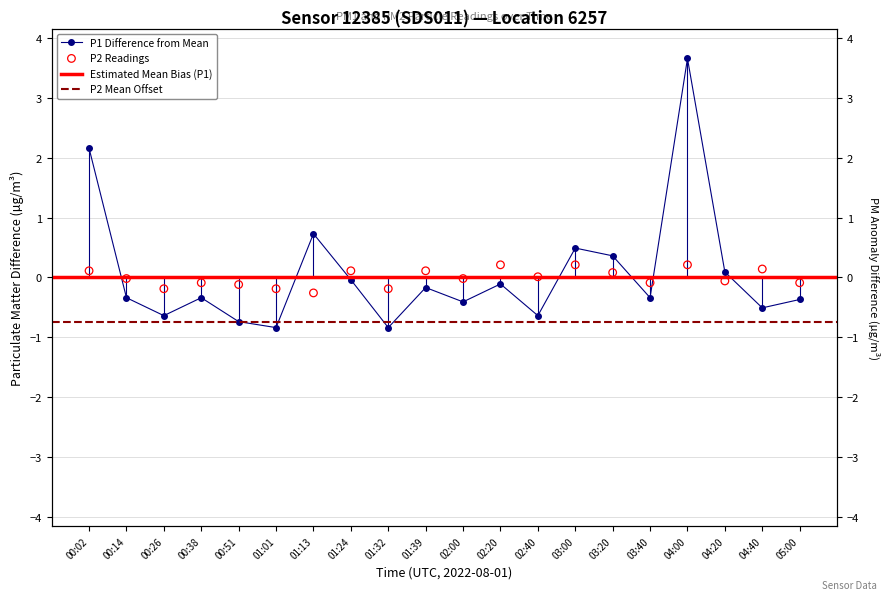

Which series has the largest Y range (max minus min)?

P1